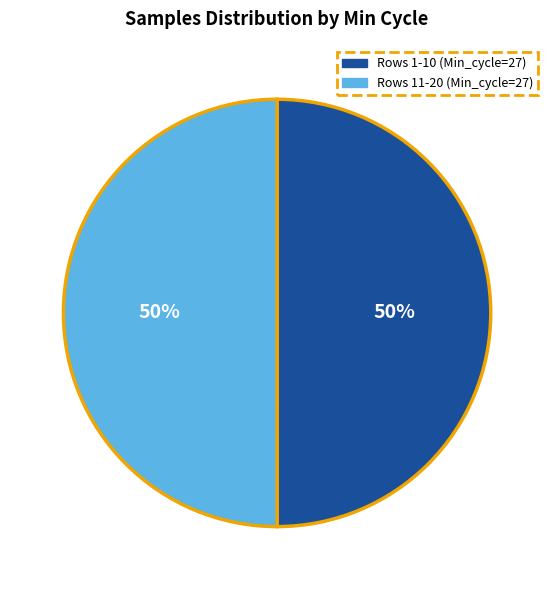

What is the ratio of the value at Rows 11-20 (Min_cycle=27) to the value at Rows 1-10 (Min_cycle=27)?

1.0